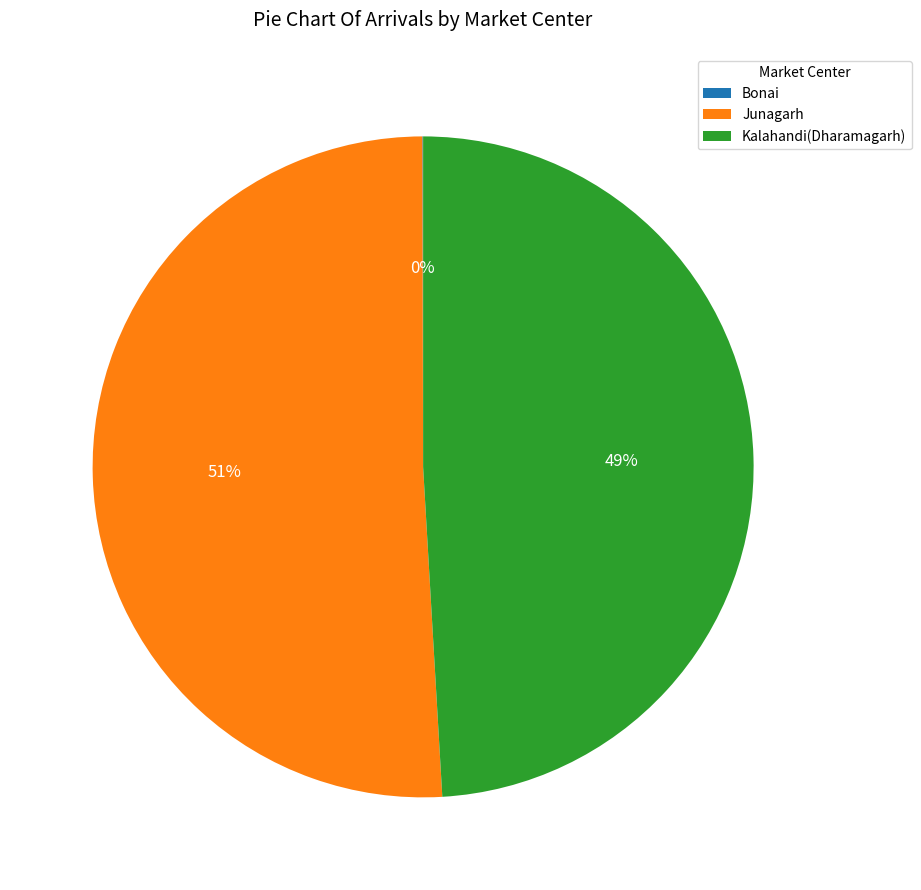

What percentage is the Kalahandi(Dharamagarh) slice, to the nearest percent?

49%